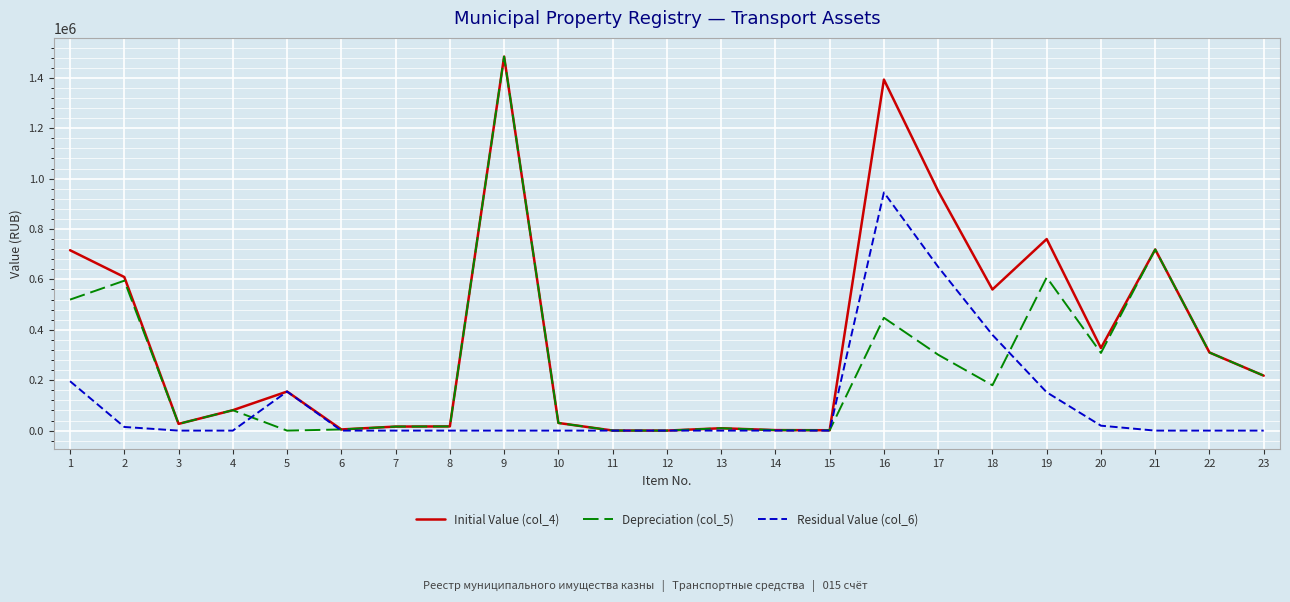

At 19, list the series in order from smallest to largest.

Residual Value (col_6), Depreciation (col_5), Initial Value (col_4)